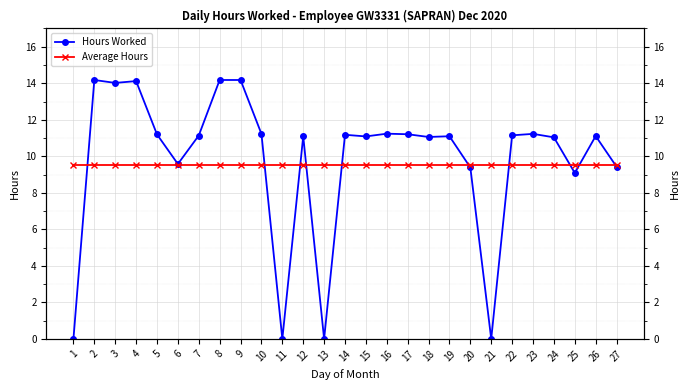

List the series in order of their overall mean, lowest first.

Average Hours, Hours Worked